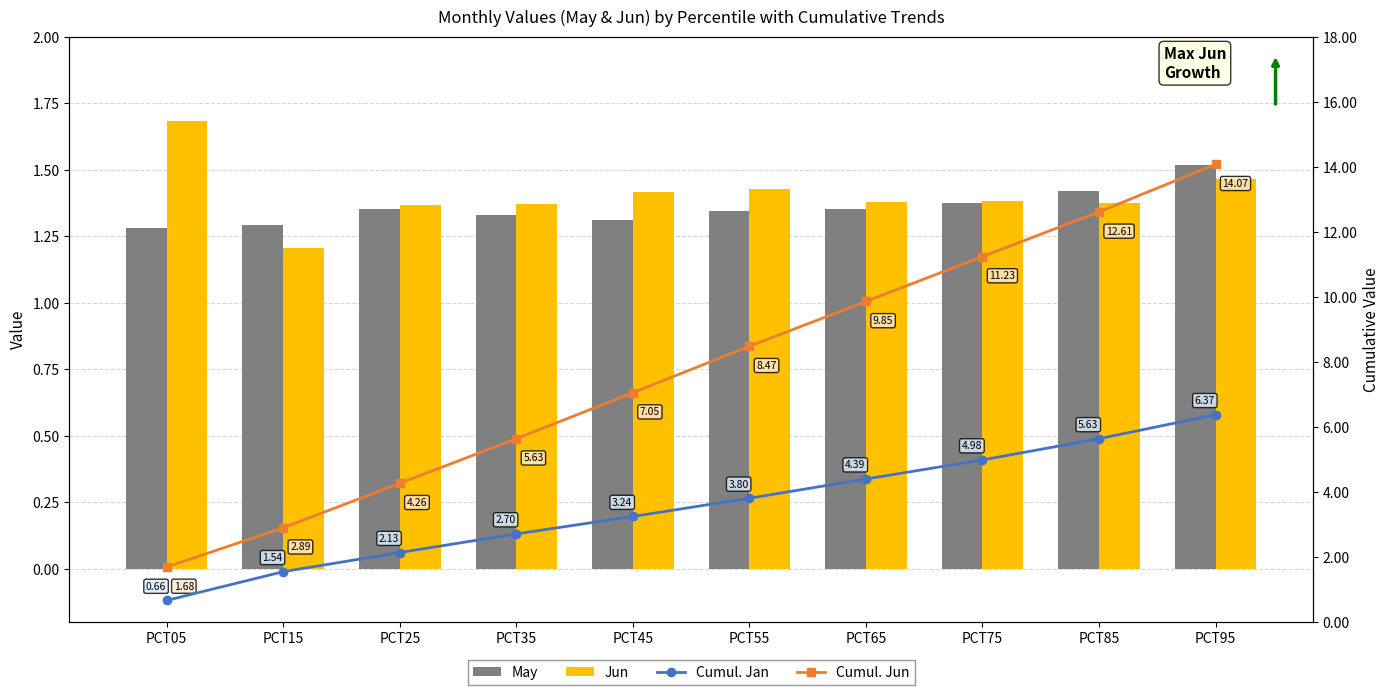

Where is May nearest to the value 1?

PCT05